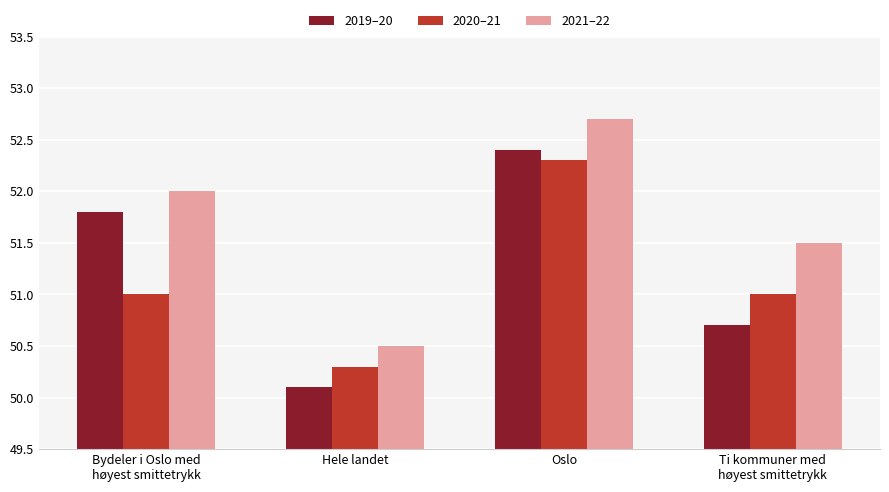

How many 2021–22 values are between 51 and 52?

2